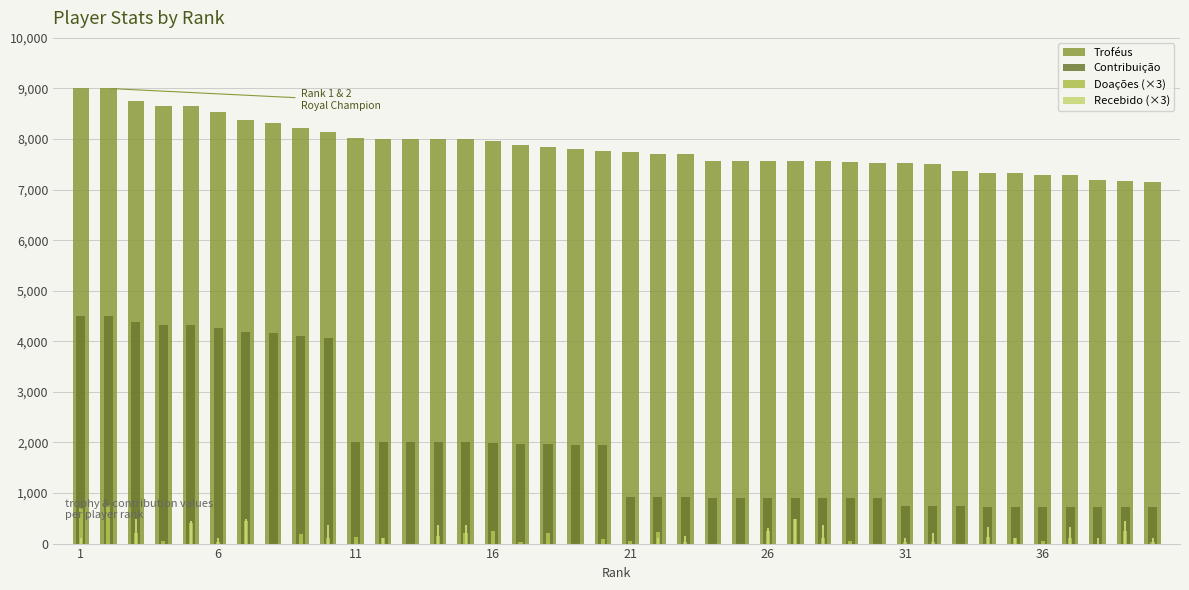

What is the sum of the Troféus values at 12 and 18?

15801